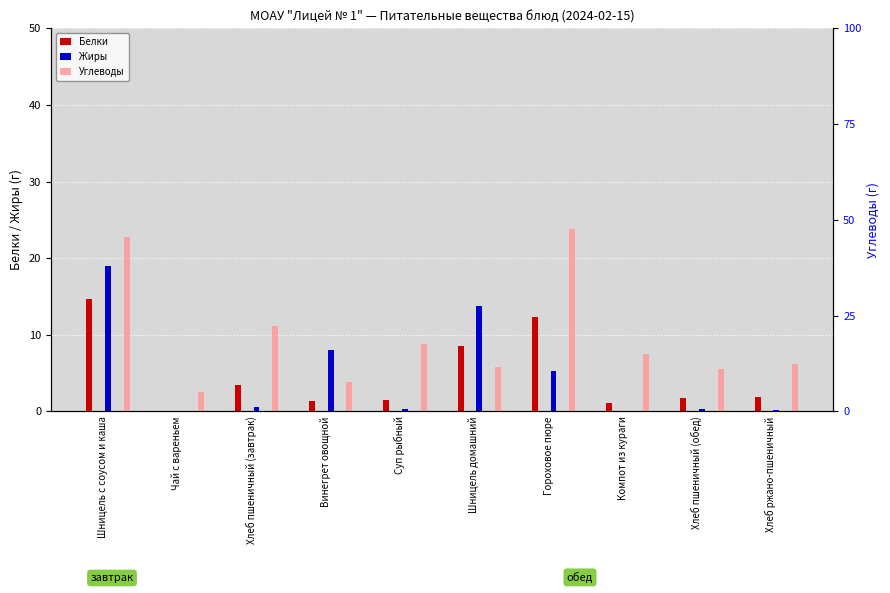

What is the spread (max minus min) of values at Компот из кураги?

14.9